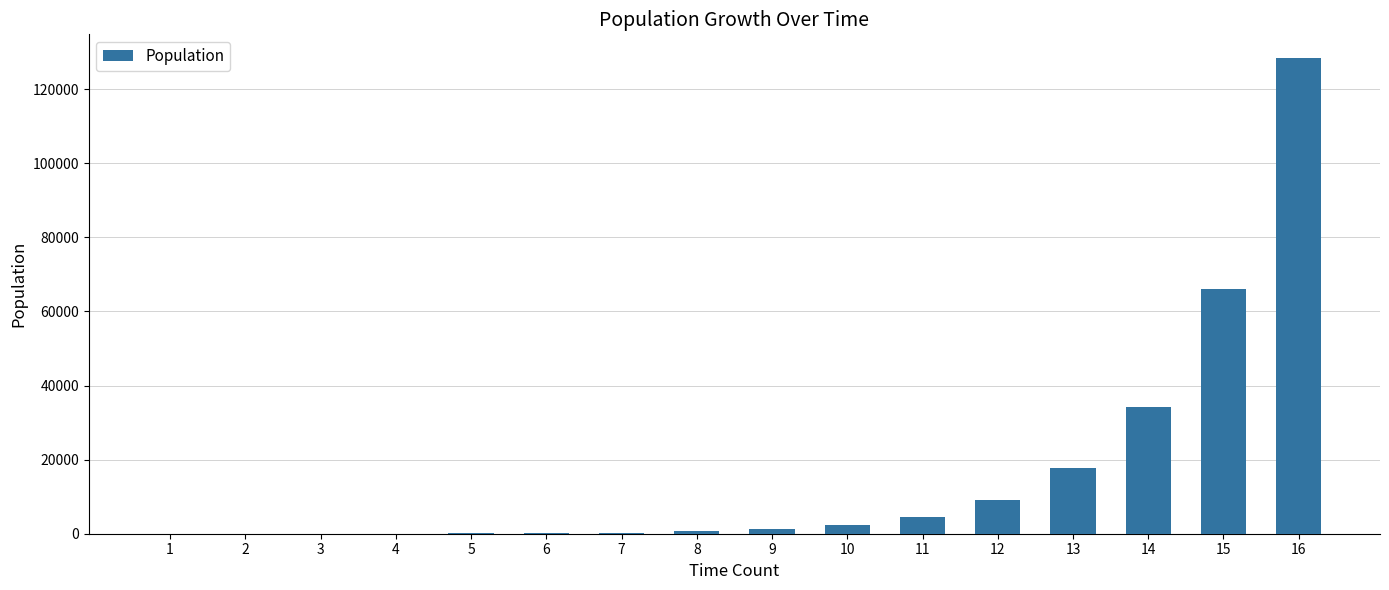

How many categories are shown in the chart?

16